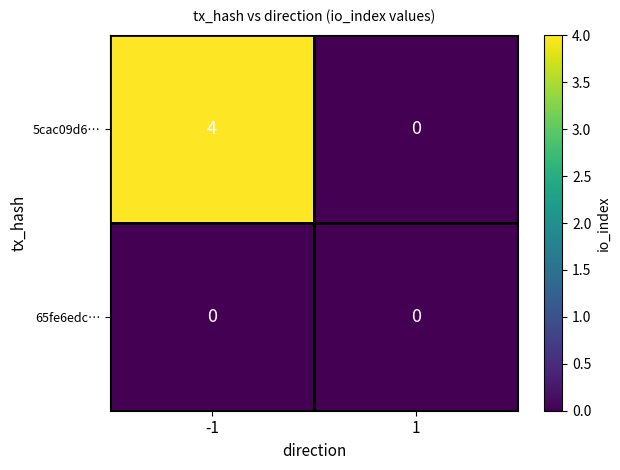

What is the greatest value displayed?

4